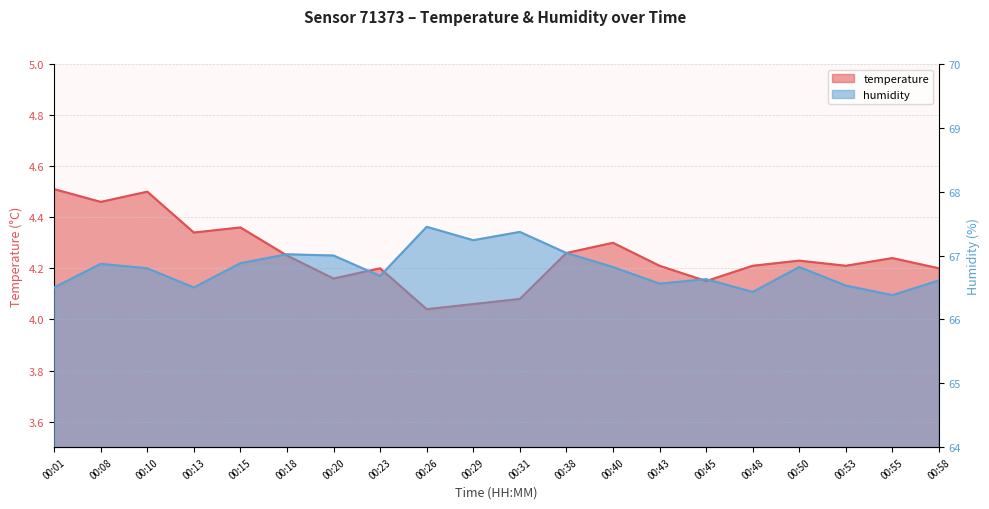

True or false: temperature and humidity cross at least once.

False